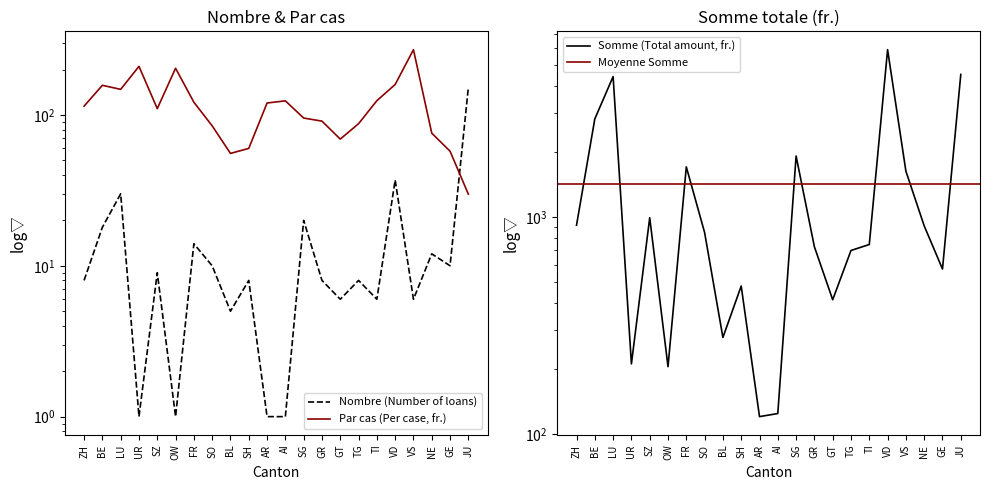

Does the chart display data point markers on the line(s)?

No